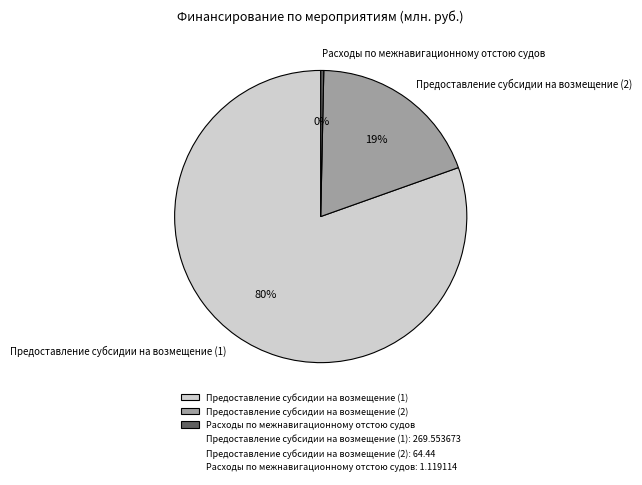

Is it true that Предоставление субсидии на возмещение (2) is 29% of the pie?

False